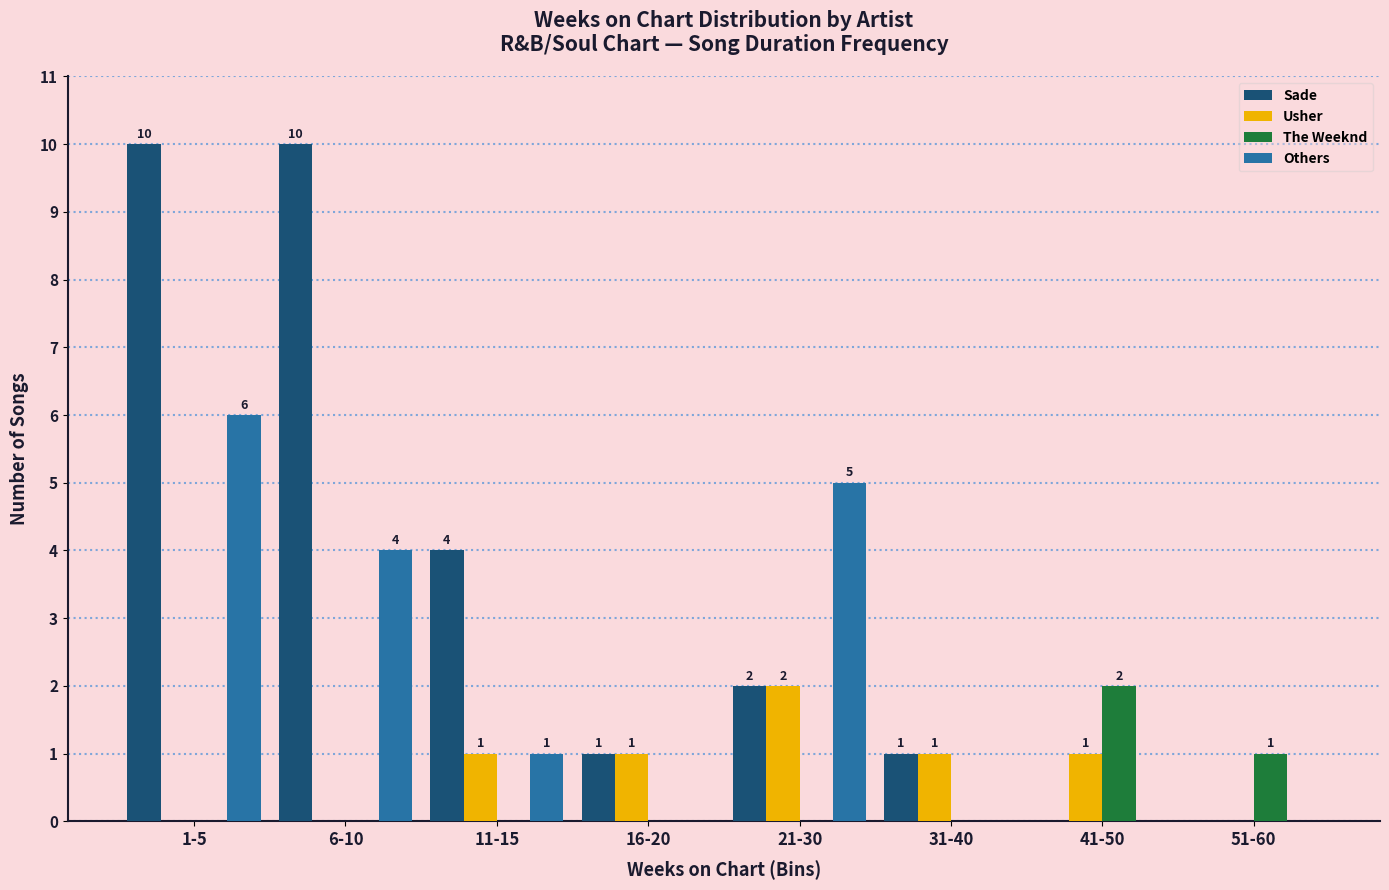

Are the bars grouped side by side (vs. stacked)?

Yes